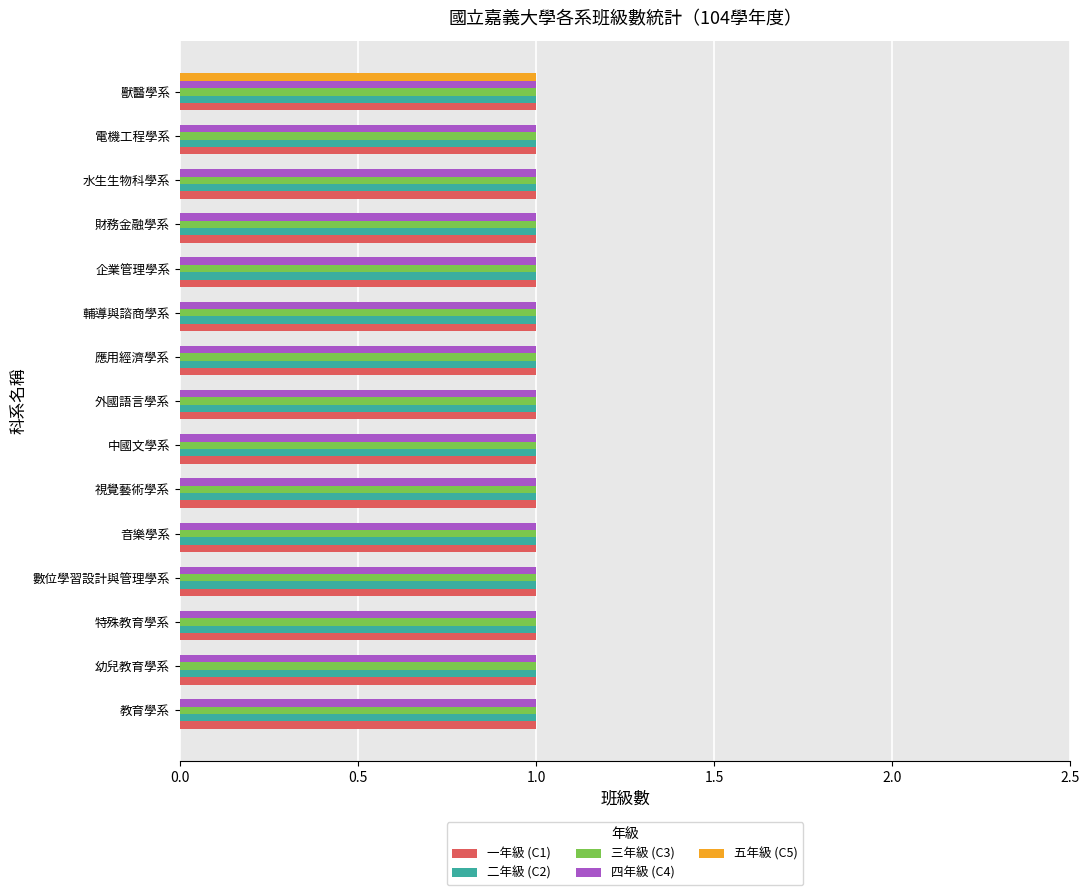

What are all the series names shown in the legend?

一年級 (C1), 二年級 (C2), 三年級 (C3), 四年級 (C4), 五年級 (C5)